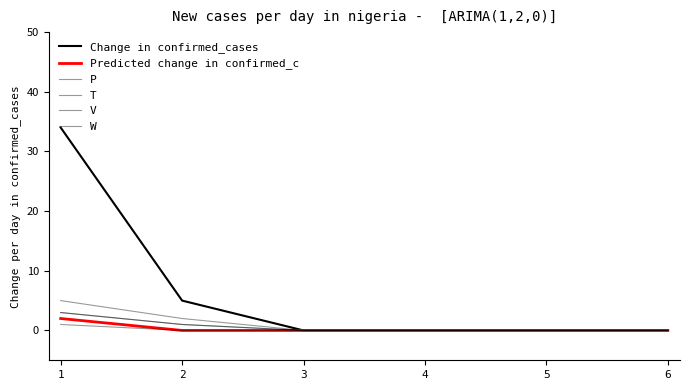

Rank the categories by V value from lowest to highest.

3, 4, 5, 6, 2, 1